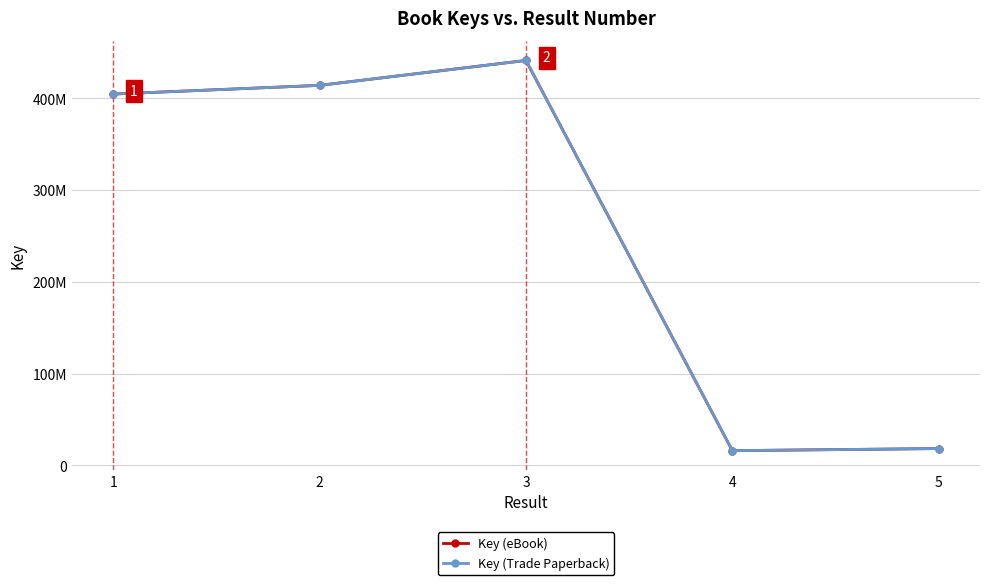

Is this an area chart (filled region under the line)?

No